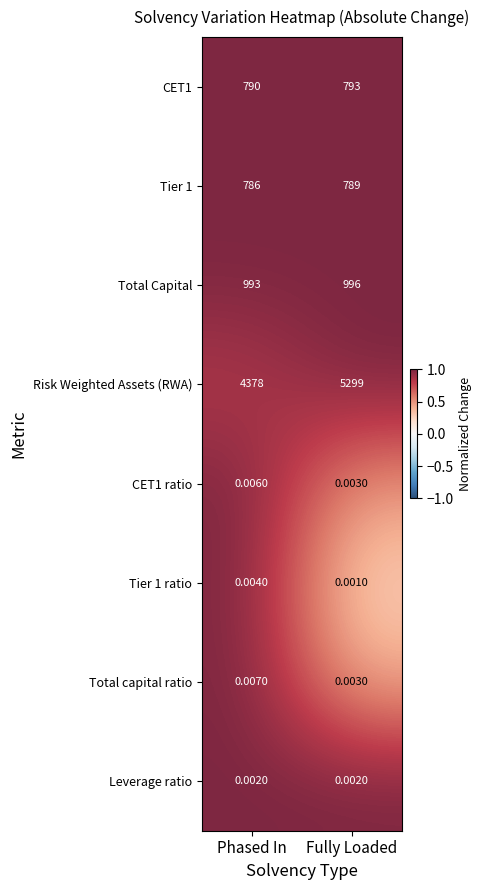

At which label is Tier 1 closest to 787?

Phased In